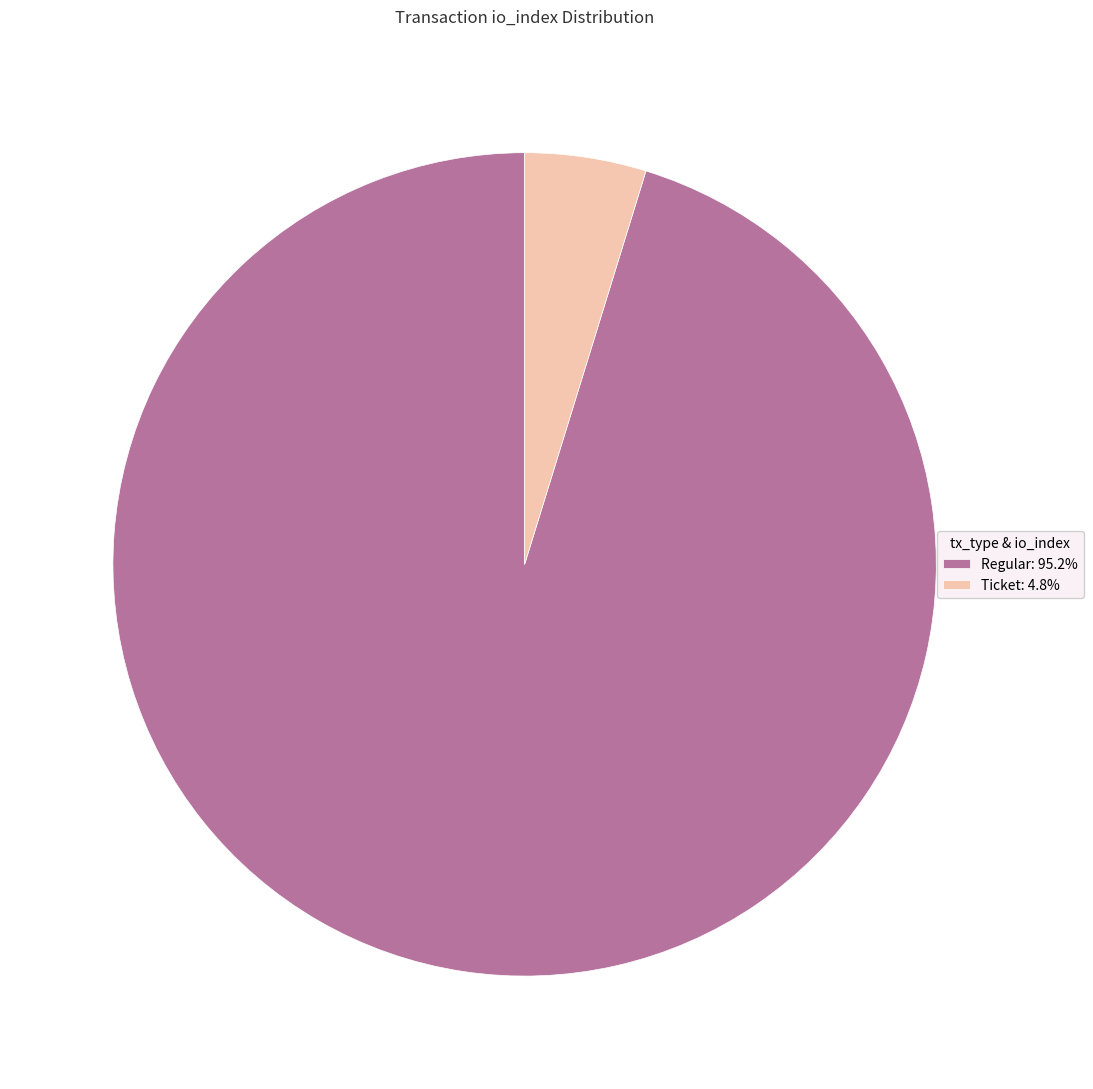

Does any single category account for the majority?

Yes